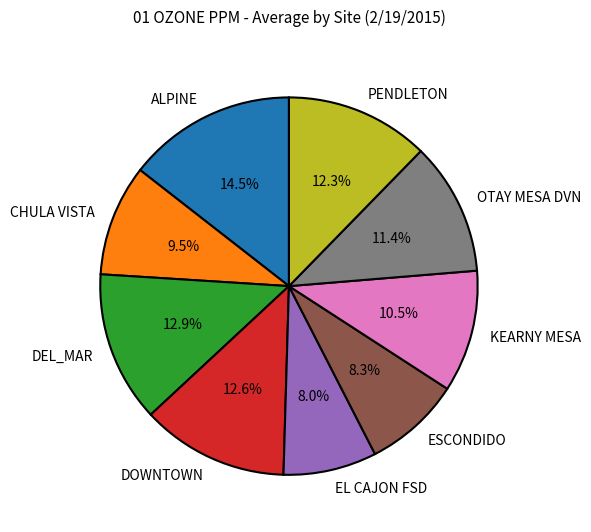

Count the number of slices in the pie.

9